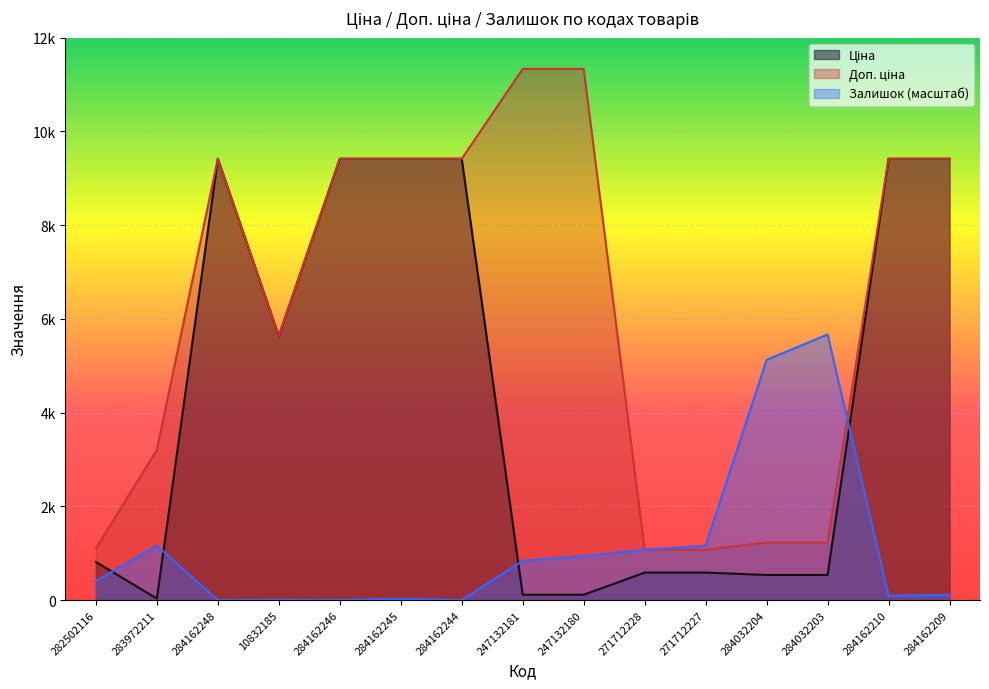

Rank the series by their maximum value, from highest to lowest.

Доп. ціна, Ціна, Залишок